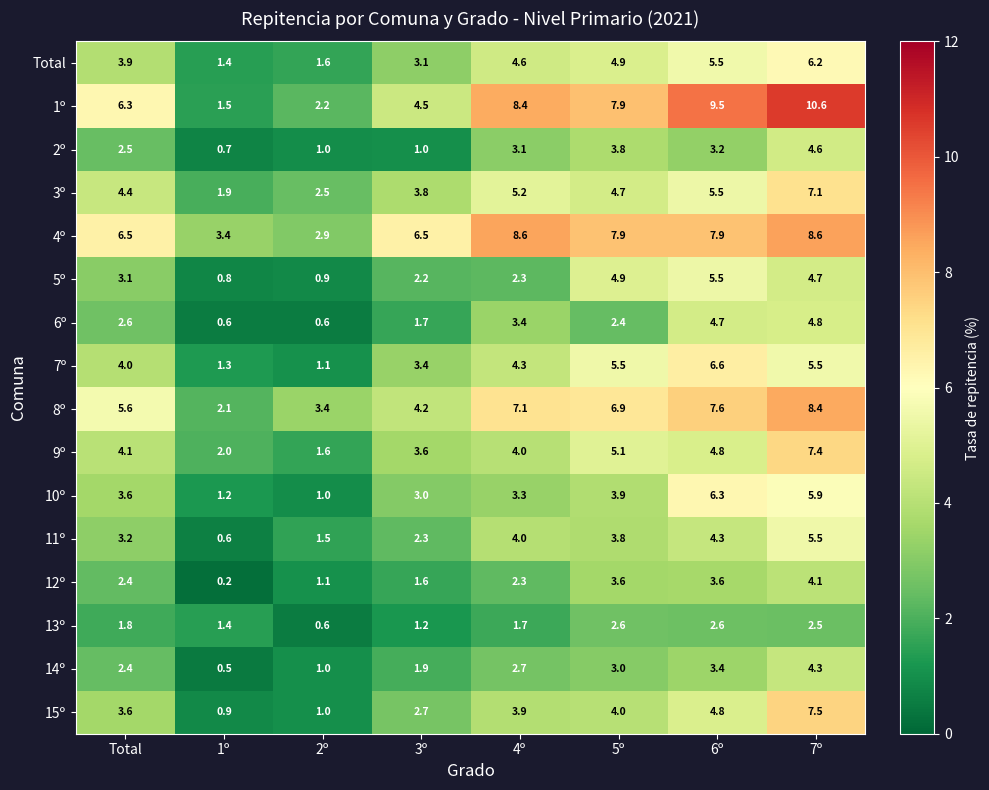

What is the sum of all 13º values?

14.4